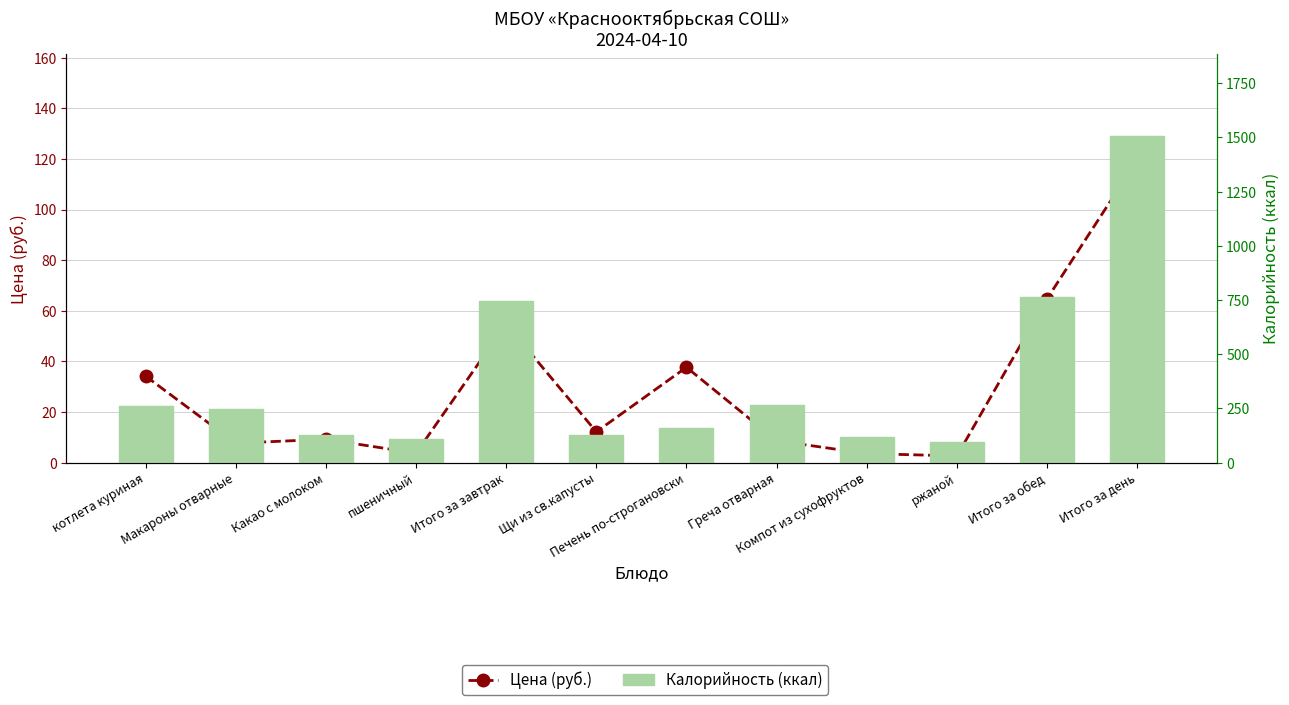

At which label does Калорийность (ккал) reach its minimum?

ржаной